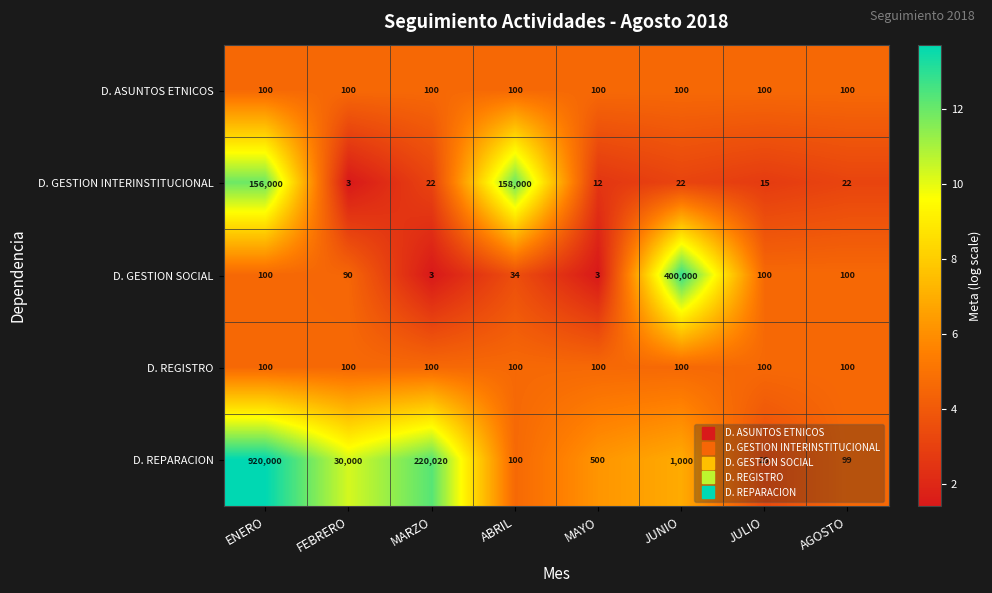

Where is D. REPARACION nearest to the value 460014?

MARZO